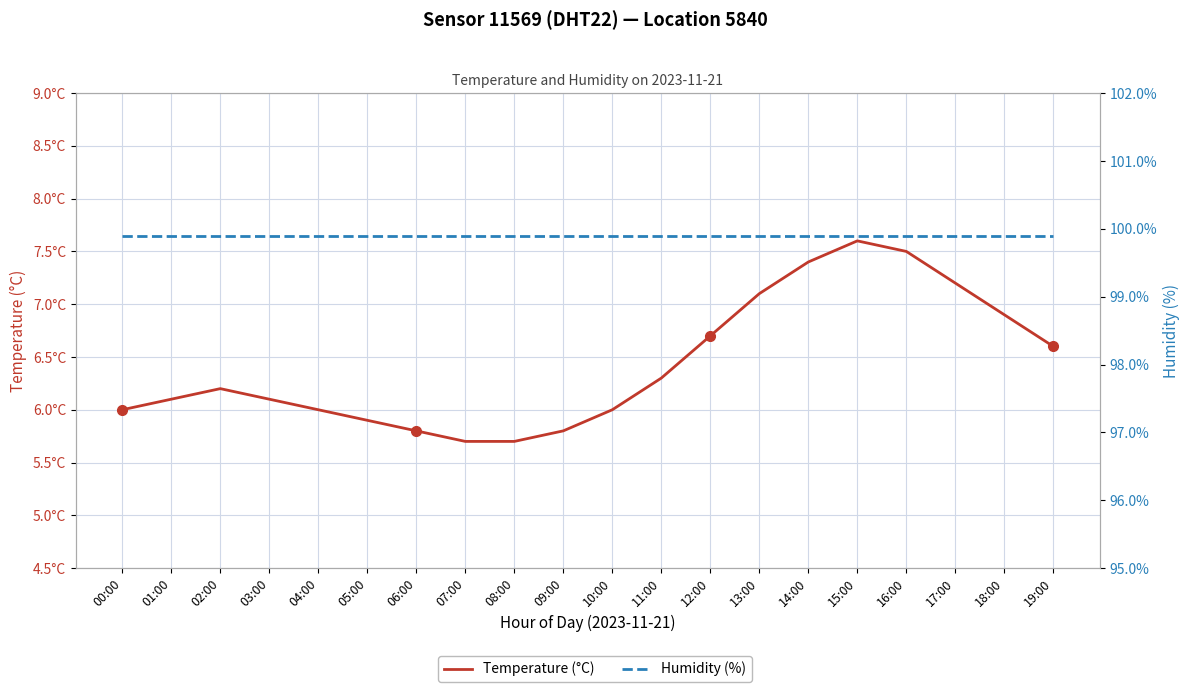

What is the sum of the Humidity (%) values at 09:00 and 16:00?

199.8